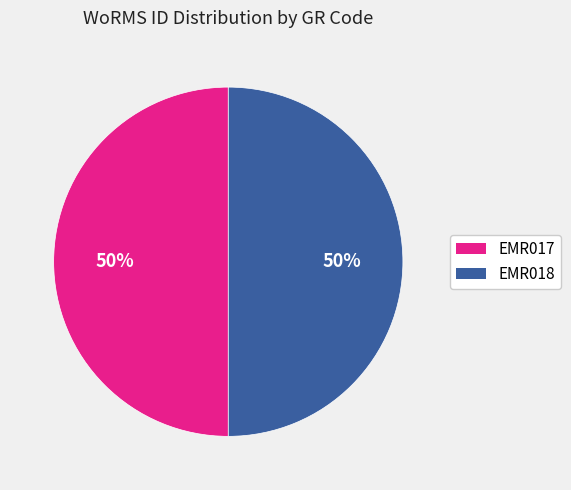

To the nearest percent, what is the combined percentage of EMR018 and EMR017?

100%